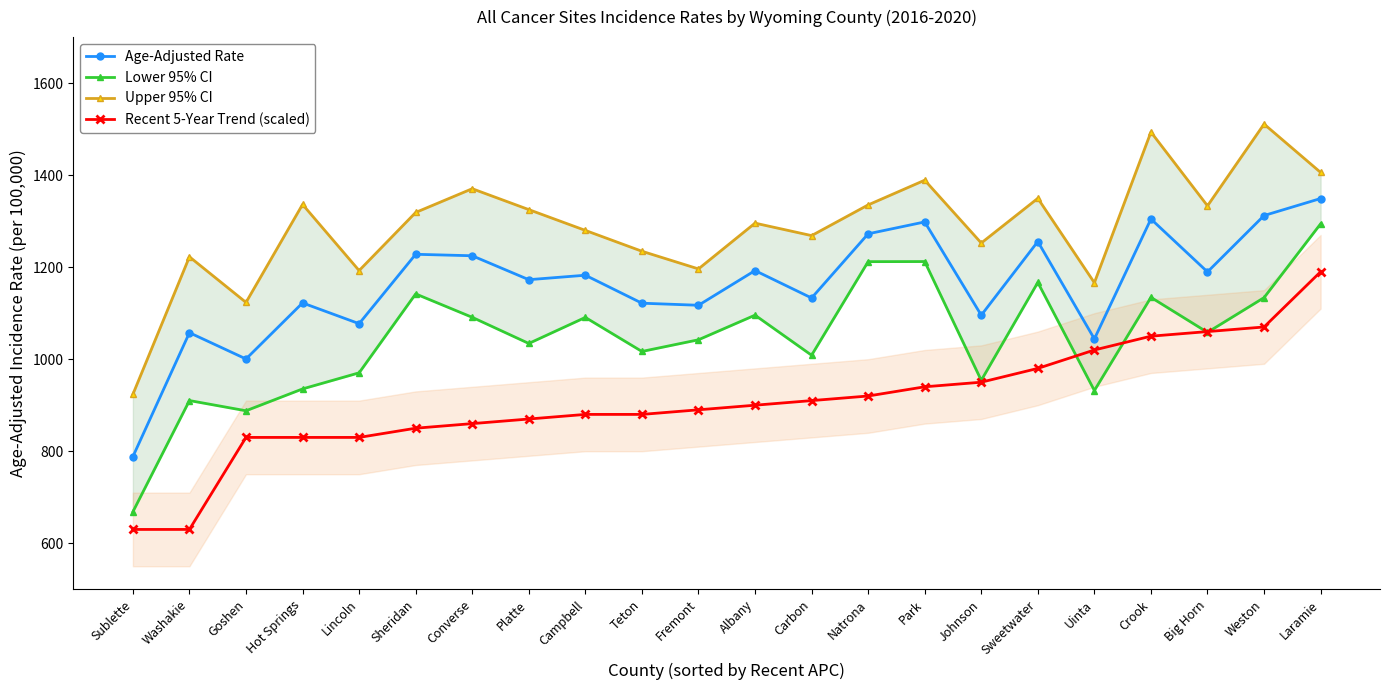

Which series has the largest range (max minus min)?

Lower 95% CI